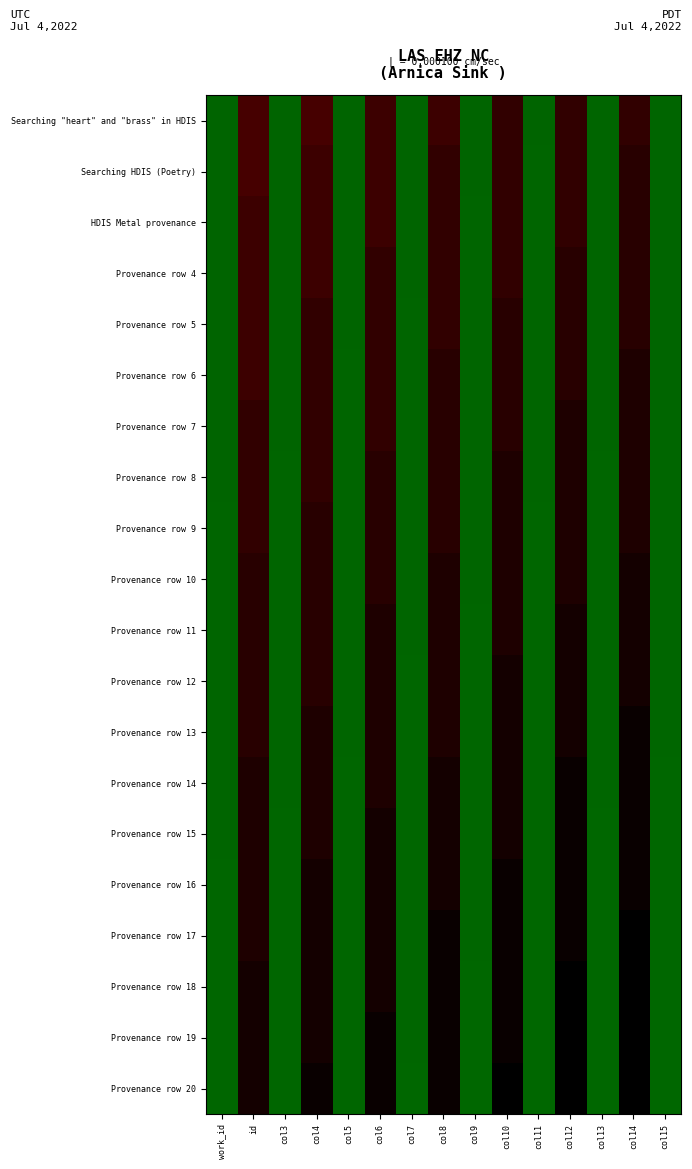

Reading left to right, transcribe all the data shown in this chart.

Searching "heart" and "brass" in HDIS: work_id=5512	id=14757	col3=5526	col4=14771	col5=5540	col6=14785	col7=5554	col8=14799	col9=5568	col10=14813	col11=5582	col12=14827	col13=5596	col14=14841	col15=5610
Searching HDIS (Poetry): work_id=5522	id=14769	col3=5536	col4=14783	col5=5550	col6=14797	col7=5564	col8=14811	col9=5578	col10=14825	col11=5592	col12=14839	col13=5606	col14=14853	col15=5620
HDIS Metal provenance: work_id=5532	id=14777	col3=5546	col4=14791	col5=5560	col6=14805	col7=5574	col8=14819	col9=5588	col10=14833	col11=5602	col12=14847	col13=5616	col14=14861	col15=5630
Provenance row 4: work_id=5542	id=14789	col3=5556	col4=14803	col5=5570	col6=14817	col7=5584	col8=14831	col9=5598	col10=14845	col11=5612	col12=14859	col13=5626	col14=14873	col15=5640
Provenance row 5: work_id=5552	id=14797	col3=5566	col4=14811	col5=5580	col6=14825	col7=5594	col8=14839	col9=5608	col10=14853	col11=5622	col12=14867	col13=5636	col14=14881	col15=5650
Provenance row 6: work_id=5562	id=14809	col3=5576	col4=14823	col5=5590	col6=14837	col7=5604	col8=14851	col9=5618	col10=14865	col11=5632	col12=14879	col13=5646	col14=14893	col15=5660
Provenance row 7: work_id=5572	id=14817	col3=5586	col4=14831	col5=5600	col6=14845	col7=5614	col8=14859	col9=5628	col10=14873	col11=5642	col12=14887	col13=5656	col14=14901	col15=5670
Provenance row 8: work_id=5582	id=14829	col3=5596	col4=14843	col5=5610	col6=14857	col7=5624	col8=14871	col9=5638	col10=14885	col11=5652	col12=14899	col13=5666	col14=14913	col15=5680
Provenance row 9: work_id=5592	id=14837	col3=5606	col4=14851	col5=5620	col6=14865	col7=5634	col8=14879	col9=5648	col10=14893	col11=5662	col12=14907	col13=5676	col14=14921	col15=5690
Provenance row 10: work_id=5602	id=14849	col3=5616	col4=14863	col5=5630	col6=14877	col7=5644	col8=14891	col9=5658	col10=14905	col11=5672	col12=14919	col13=5686	col14=14933	col15=5700
Provenance row 11: work_id=5612	id=14857	col3=5626	col4=14871	col5=5640	col6=14885	col7=5654	col8=14899	col9=5668	col10=14913	col11=5682	col12=14927	col13=5696	col14=14941	col15=5710
Provenance row 12: work_id=5622	id=14869	col3=5636	col4=14883	col5=5650	col6=14897	col7=5664	col8=14911	col9=5678	col10=14925	col11=5692	col12=14939	col13=5706	col14=14953	col15=5720
Provenance row 13: work_id=5632	id=14877	col3=5646	col4=14891	col5=5660	col6=14905	col7=5674	col8=14919	col9=5688	col10=14933	col11=5702	col12=14947	col13=5716	col14=14961	col15=5730
Provenance row 14: work_id=5642	id=14889	col3=5656	col4=14903	col5=5670	col6=14917	col7=5684	col8=14931	col9=5698	col10=14945	col11=5712	col12=14959	col13=5726	col14=14973	col15=5740
Provenance row 15: work_id=5652	id=14897	col3=5666	col4=14911	col5=5680	col6=14925	col7=5694	col8=14939	col9=5708	col10=14953	col11=5722	col12=14967	col13=5736	col14=14981	col15=5750
Provenance row 16: work_id=5662	id=14909	col3=5676	col4=14923	col5=5690	col6=14937	col7=5704	col8=14951	col9=5718	col10=14965	col11=5732	col12=14979	col13=5746	col14=14993	col15=5760
Provenance row 17: work_id=5672	id=14917	col3=5686	col4=14931	col5=5700	col6=14945	col7=5714	col8=14959	col9=5728	col10=14973	col11=5742	col12=14987	col13=5756	col14=15001	col15=5770
Provenance row 18: work_id=5682	id=14929	col3=5696	col4=14943	col5=5710	col6=14957	col7=5724	col8=14971	col9=5738	col10=14985	col11=5752	col12=14999	col13=5766	col14=15013	col15=5780
Provenance row 19: work_id=5692	id=14937	col3=5706	col4=14951	col5=5720	col6=14965	col7=5734	col8=14979	col9=5748	col10=14993	col11=5762	col12=15007	col13=5776	col14=15021	col15=5790
Provenance row 20: work_id=5702	id=14949	col3=5716	col4=14963	col5=5730	col6=14977	col7=5744	col8=14991	col9=5758	col10=15005	col11=5772	col12=15019	col13=5786	col14=15033	col15=5800